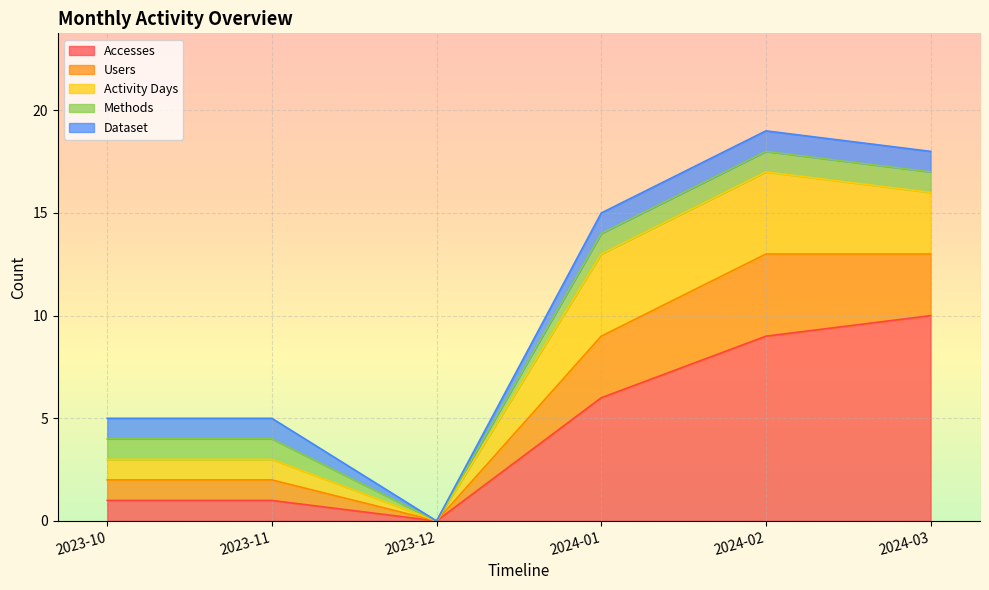

Where is the first local minimum for Accesses?

2023-12